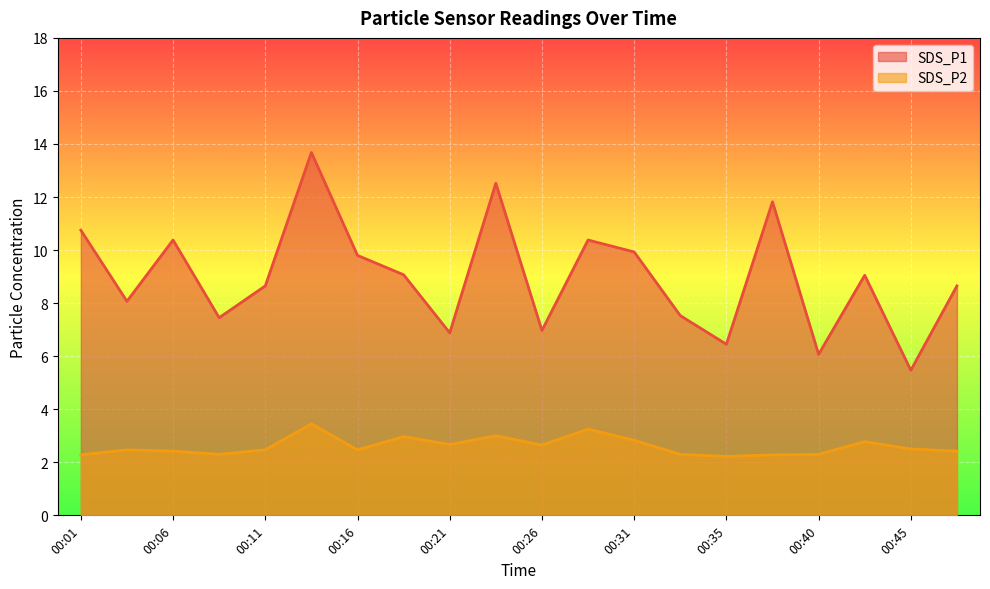

True or false: SDS_P1 and SDS_P2 intersect in this chart.

False